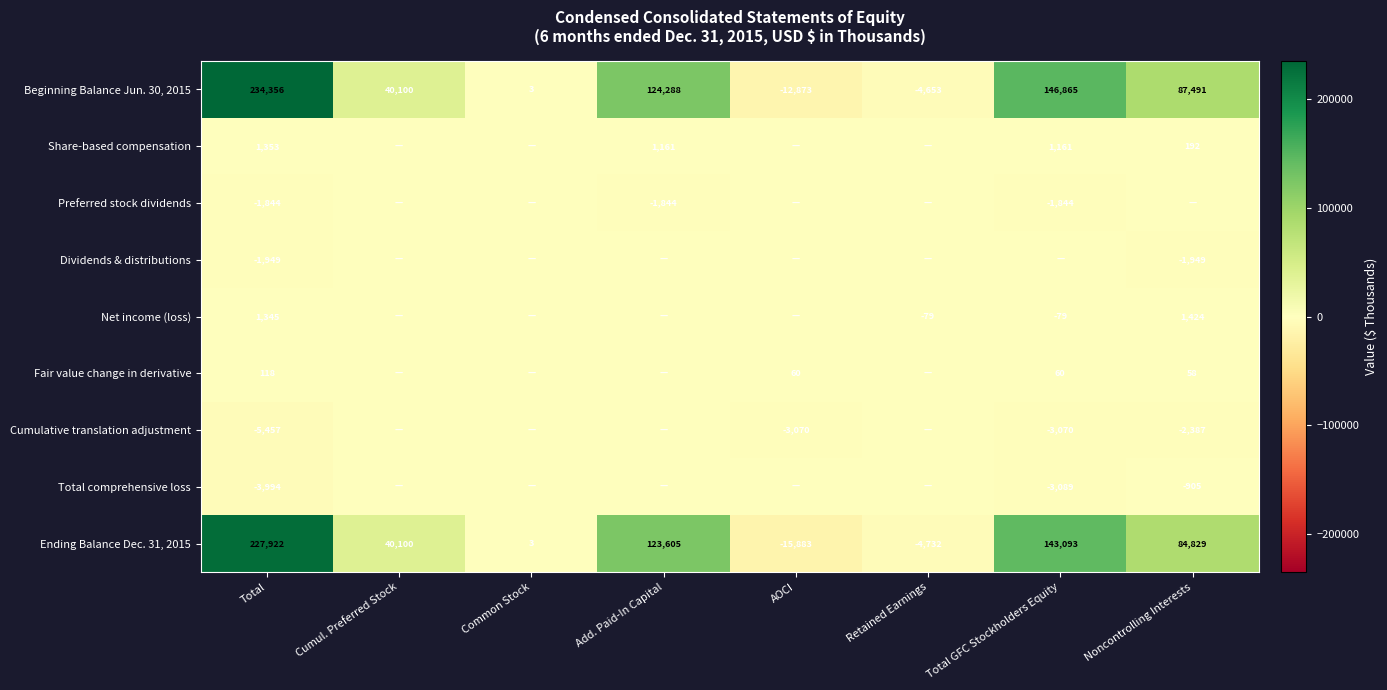

Is it true that Ending Balance Dec. 31, 2015 equals -4732 at Retained Earnings?

True